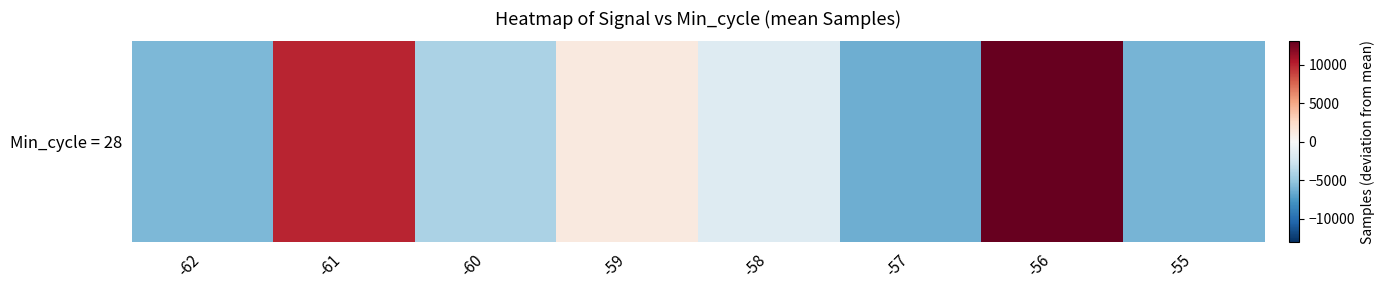

Reading left to right, transcribe all the data shown in this chart.

-62=-5918.4	-61=9940.5	-60=-4101.5	-59=1247.6	-58=-1715.9	-57=-6432.4	-56=13073.6	-55=-6093.4